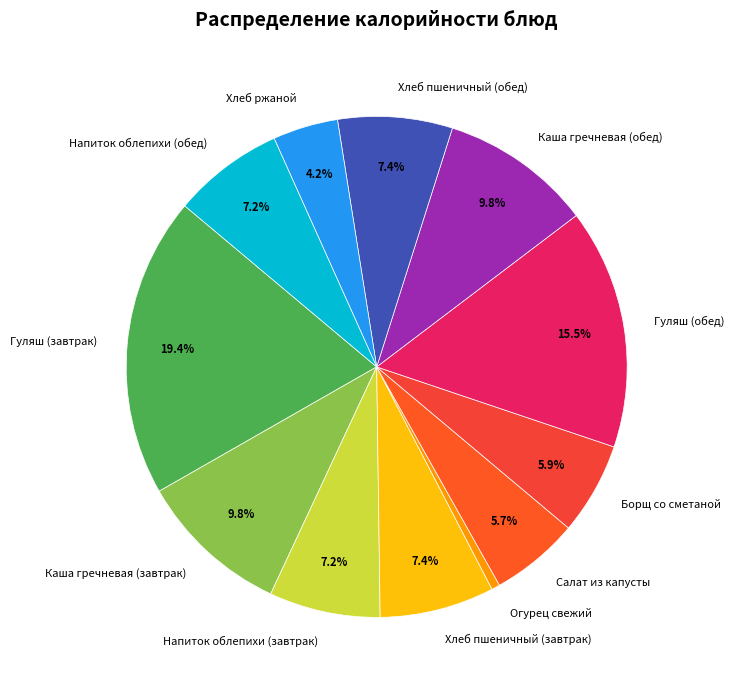

To the nearest percent, what is the difference between the Огурец свежий and Хлеб пшеничный (завтрак) slice percentages?

7%